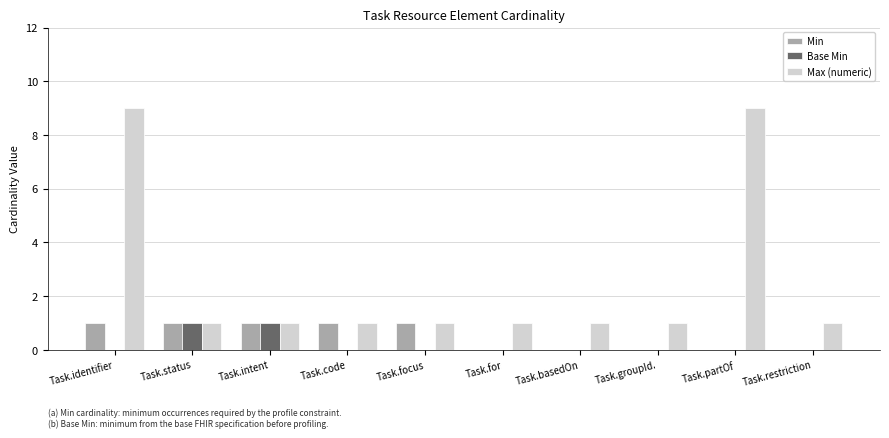

Read the Max (numeric) value at Task.restriction.

1